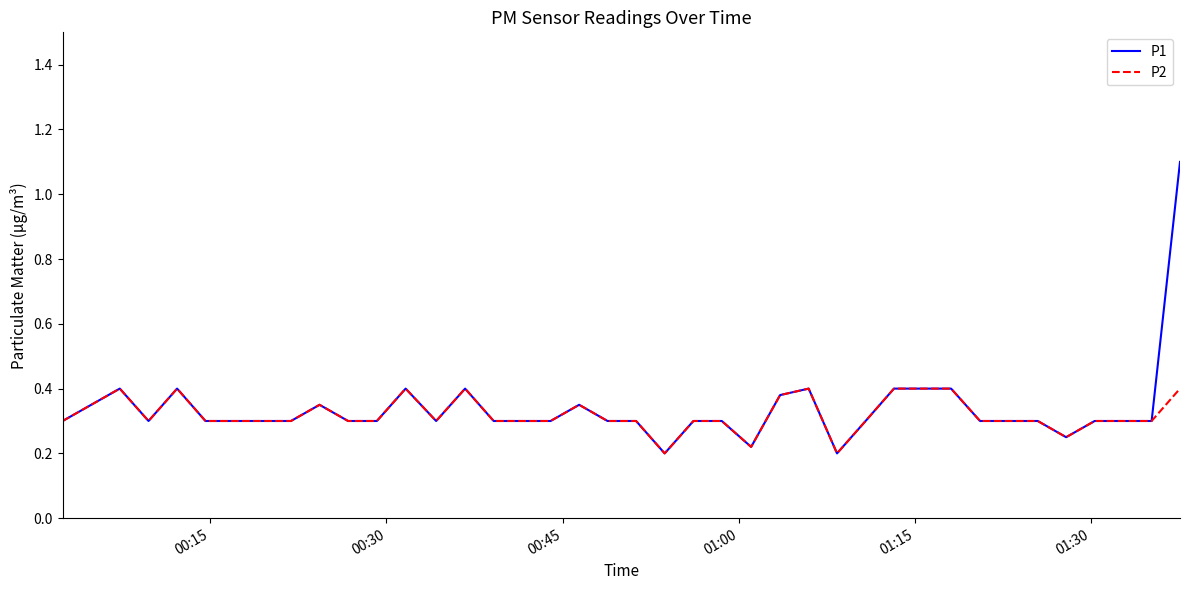

What is the maximum value shown in the chart?

1.1